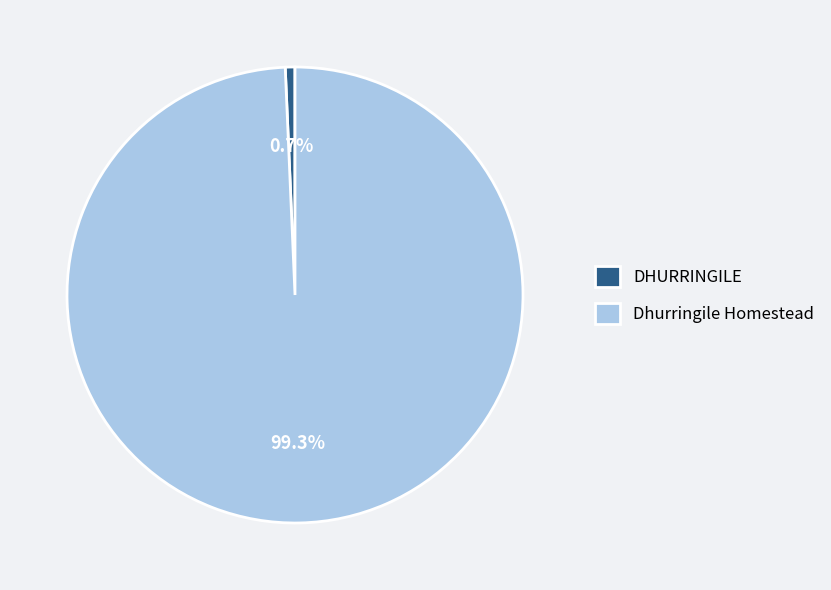

Between DHURRINGILE and Dhurringile Homestead, which is larger?

Dhurringile Homestead